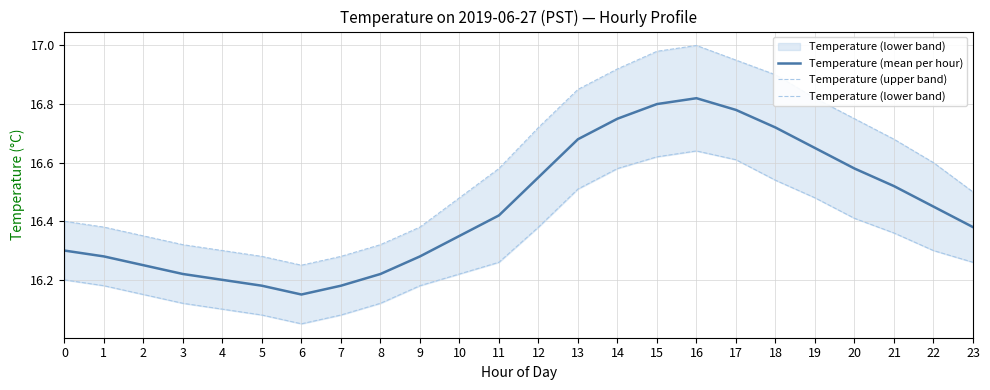

Reading left to right, extract all data points from this chart.

Temperature (mean per hour): 16.3	16.3	16.2	16.2	16.2	16.2	16.1	16.2	16.2	16.3	16.4	16.4	16.6	16.7	16.8	16.8	16.8	16.8	16.7	16.6	16.6	16.5	16.4	16.4
Temperature (upper band): 16.4	16.4	16.4	16.3	16.3	16.3	16.2	16.3	16.3	16.4	16.5	16.6	16.7	16.9	16.9	17.0	17.0	16.9	16.9	16.8	16.8	16.7	16.6	16.5
Temperature (lower band): 16.2	16.2	16.1	16.1	16.1	16.1	16.1	16.1	16.1	16.2	16.2	16.3	16.4	16.5	16.6	16.6	16.6	16.6	16.5	16.5	16.4	16.4	16.3	16.3